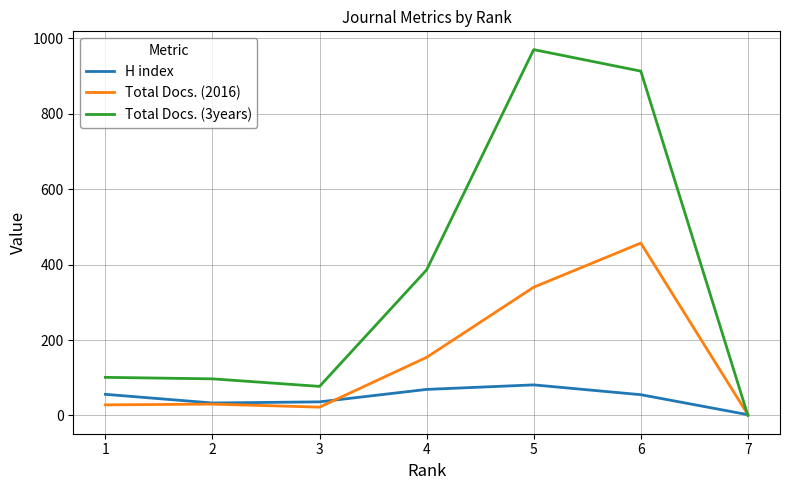

What is the sum of all Total Docs. (2016) values?

1033